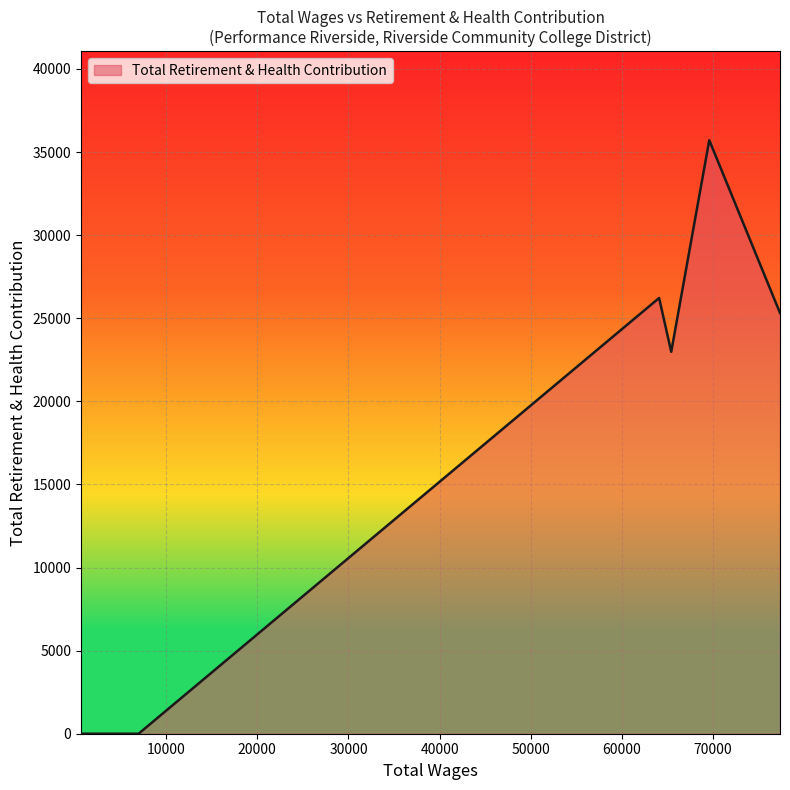

What is the difference between the maximum and minimum values?

35709